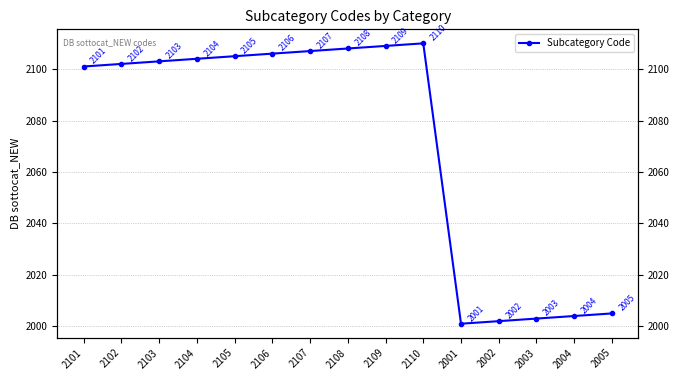

Count the number of values greater than 2103.

7